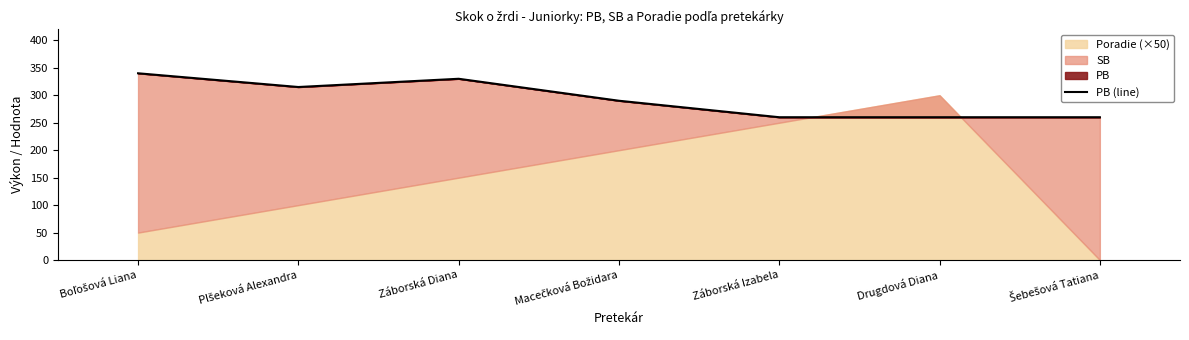

Which category has the highest value across all series?

Boľošová Liana